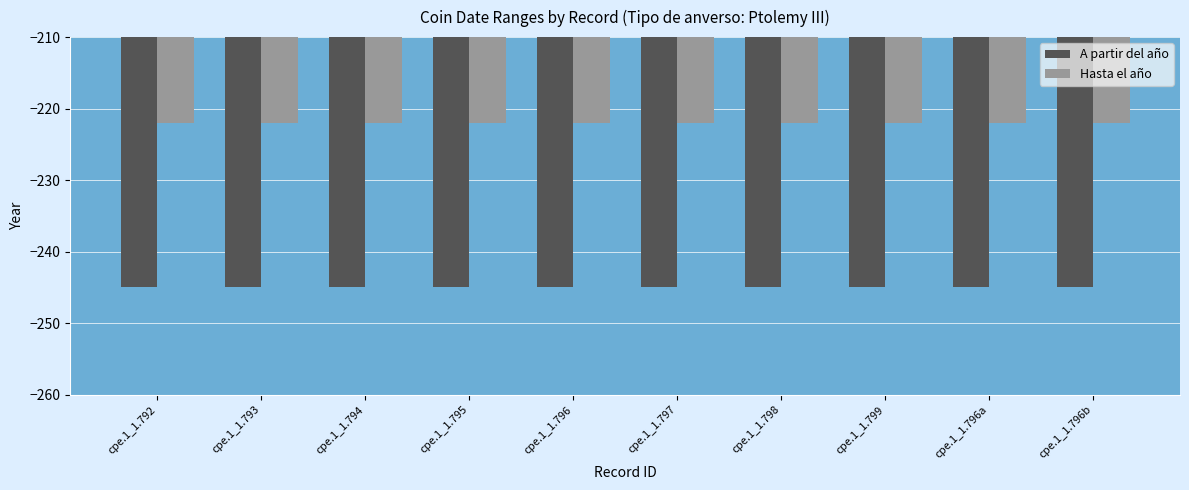

What position from the left is cpe.1_1.798?

7